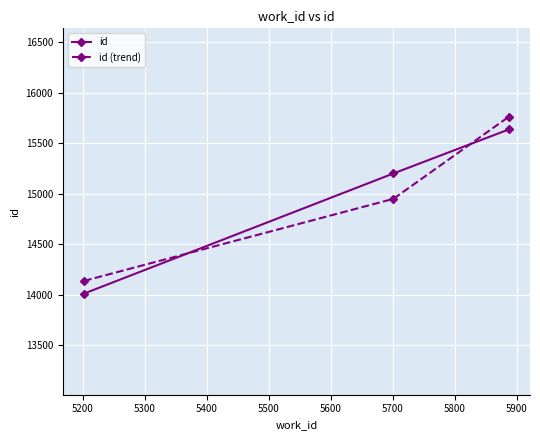

What is the value of the id (trend) point at the 2nd from the left?

14950.0